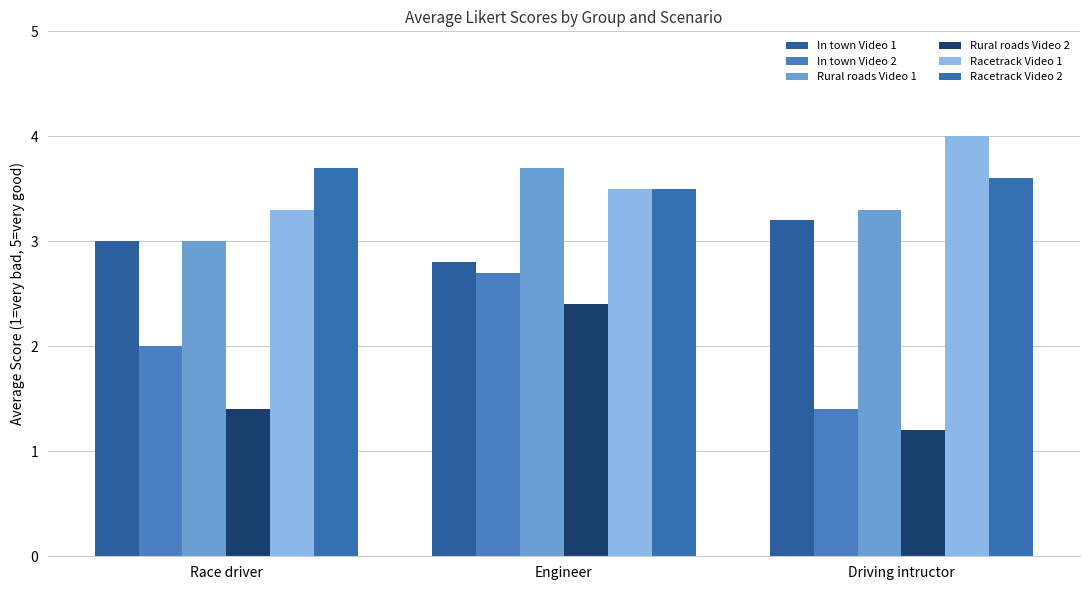

How many values in the In town Video 1 series are below 3?

1